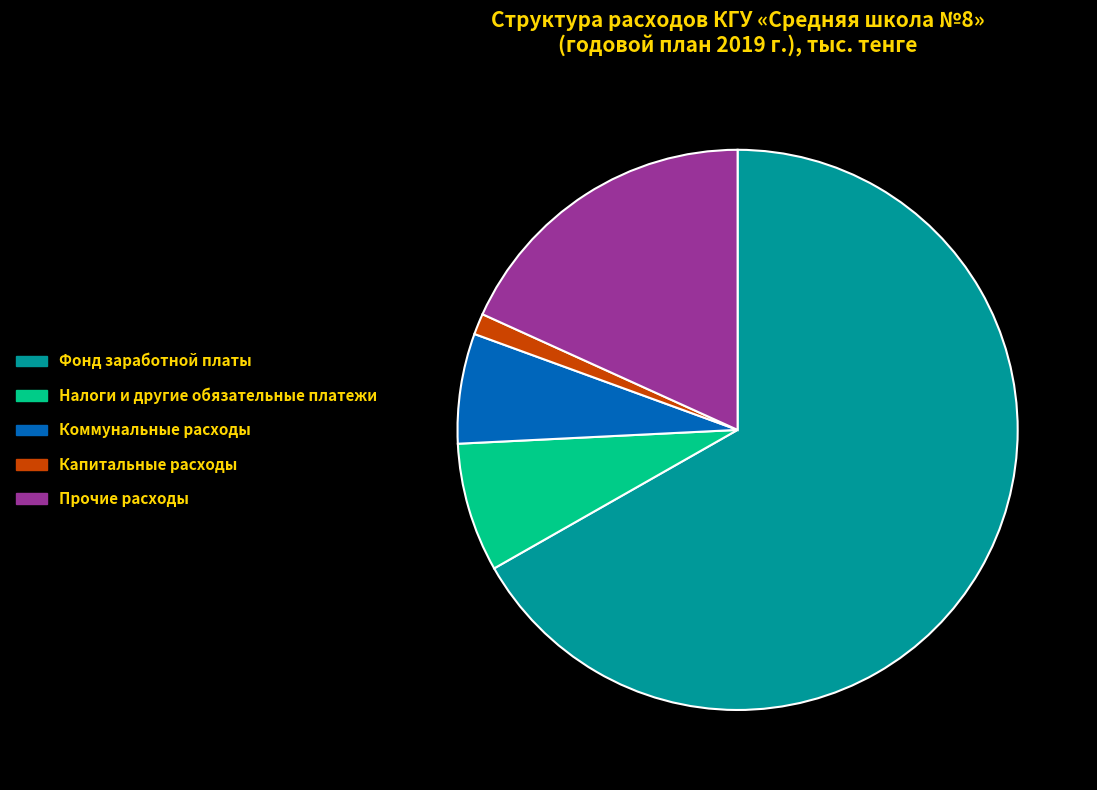

Rank the categories by value from highest to lowest.

Фонд заработной платы, Прочие расходы, Налоги и другие обязательные платежи, Коммунальные расходы, Капитальные расходы